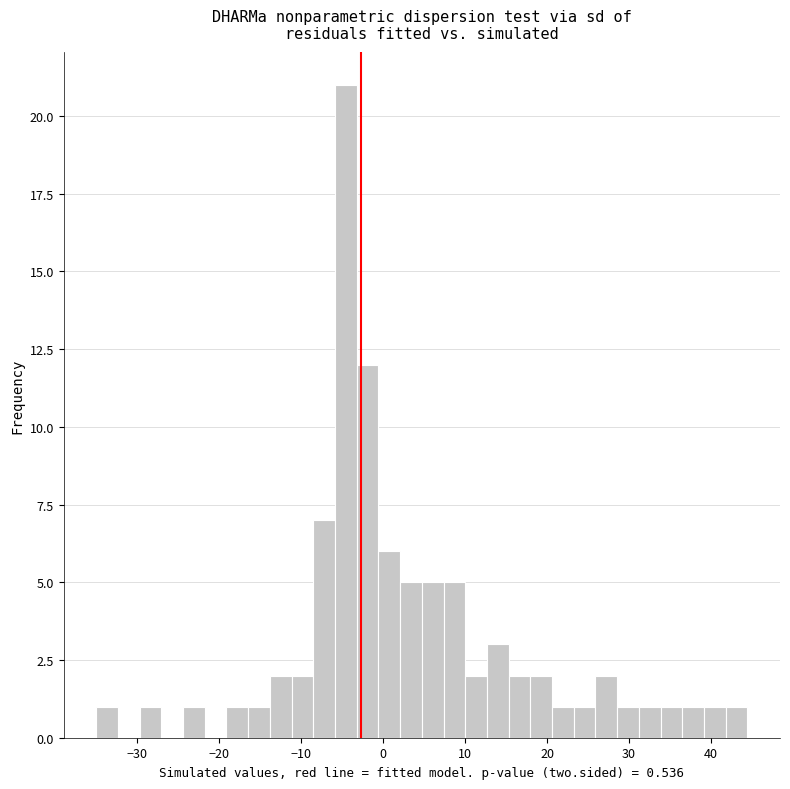

Read against the x-axis, roughly where is the centre of the tallest bar?

-5